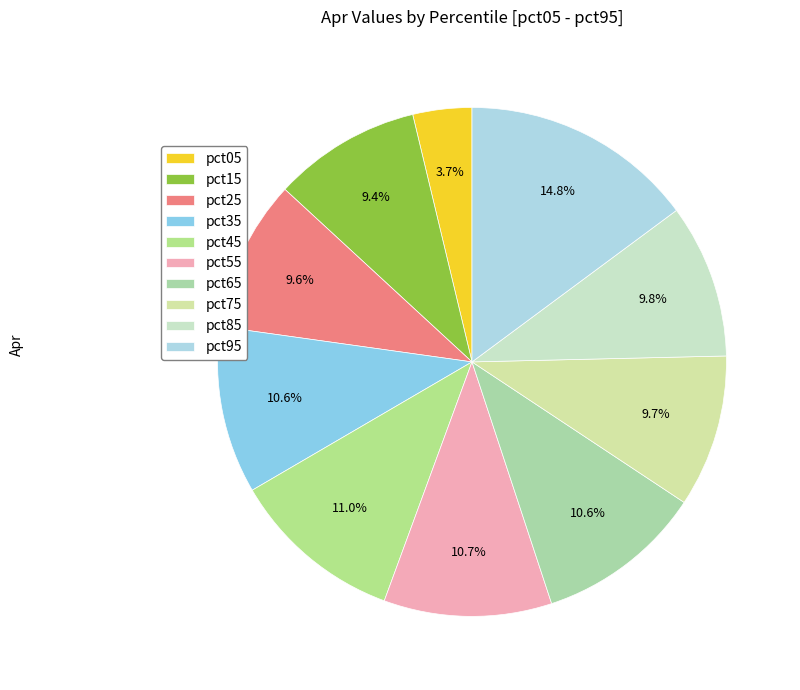

How many slices are in this pie chart?

10